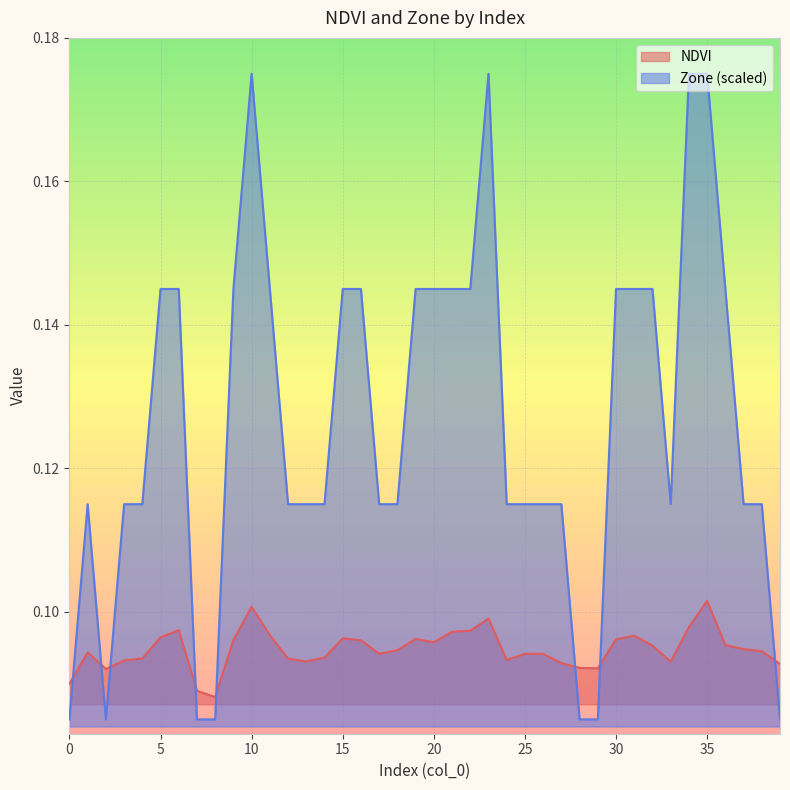

What is the value of the NDVI point at the 30th from the left?

0.1